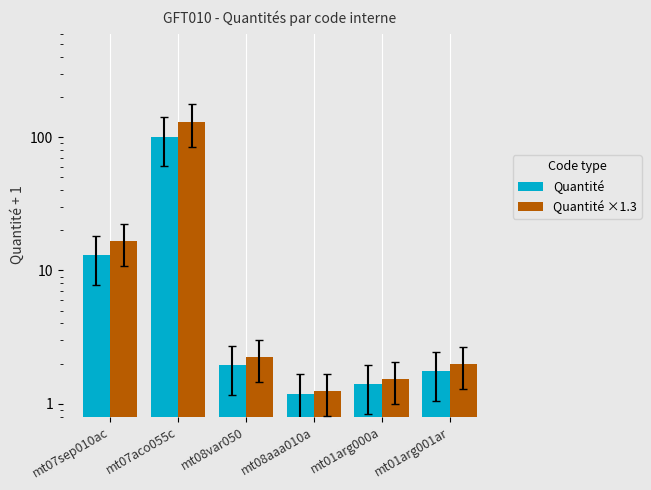

Rank the series by their average value, from lowest to highest.

Quantité, Quantité ×1.3